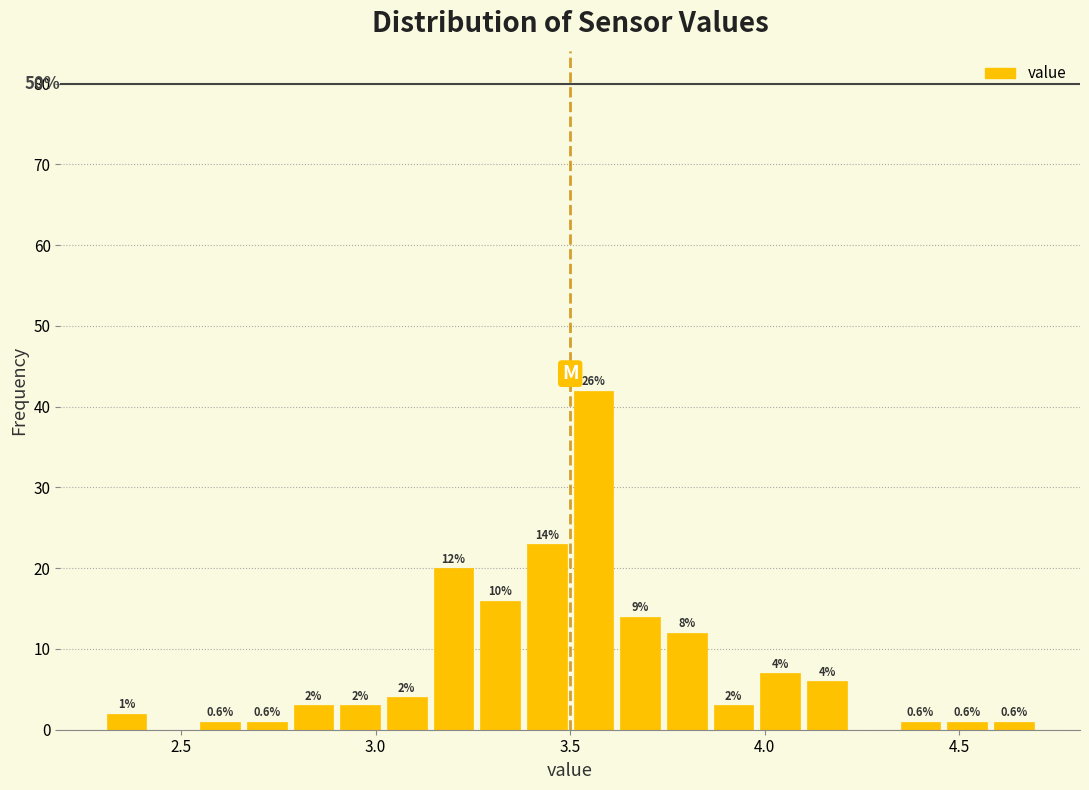

Read against the x-axis, roughly where is the centre of the tallest bar?

3.55